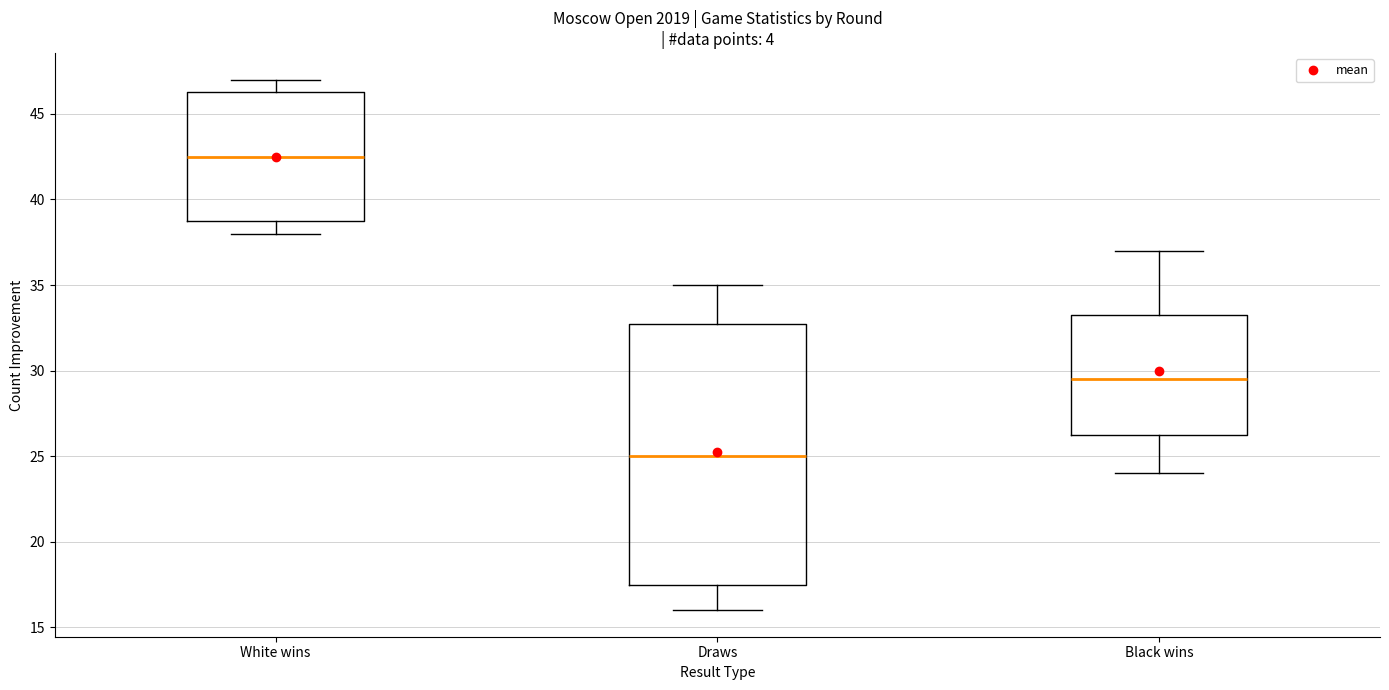

Where is the lower edge of the box for White wins on the y-axis? The values are not printed on the chart, so give them approximately, as read against the axis.

39.0